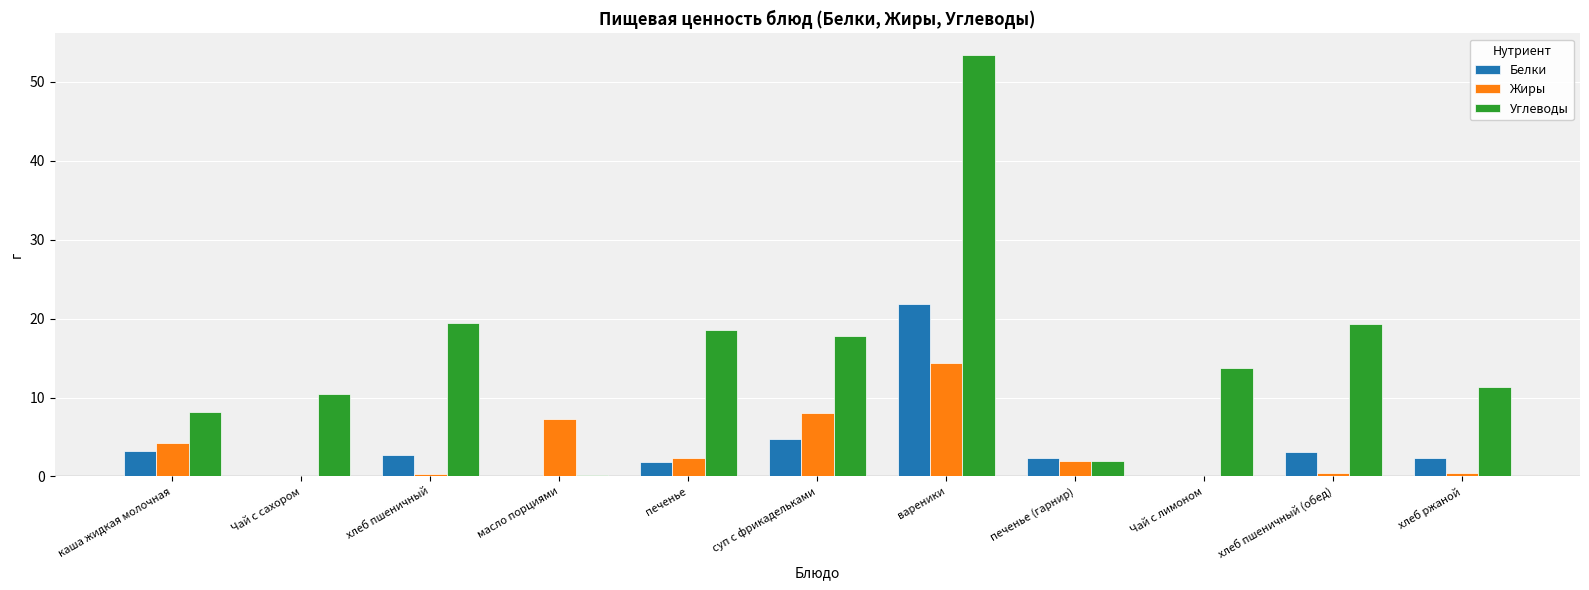

At which label does Углеводы first exceed 13?

хлеб пшеничный